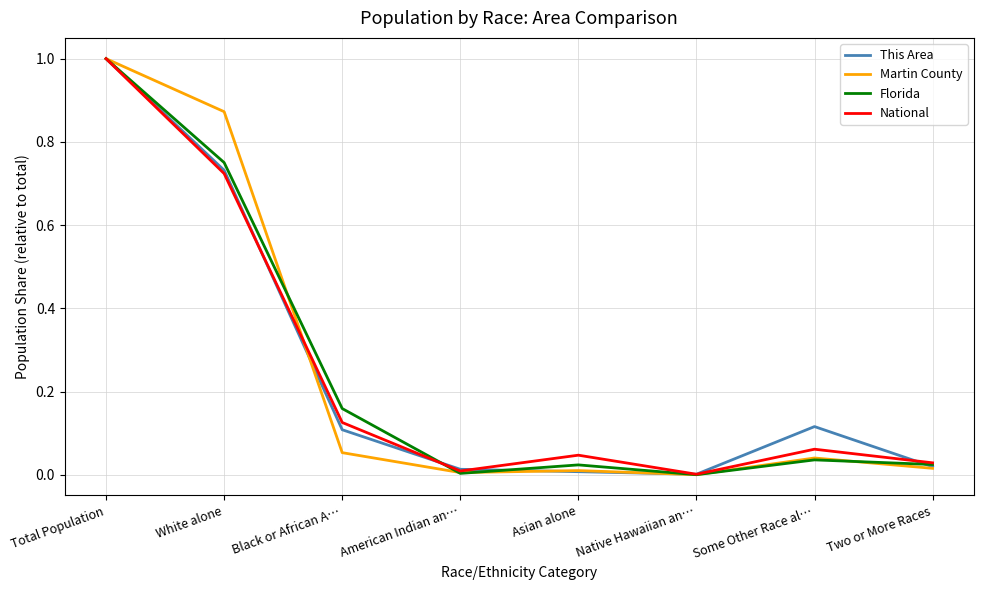

Between Native Hawaiian an… and Some Other Race al…, which series saw the biggest shift?

This Area